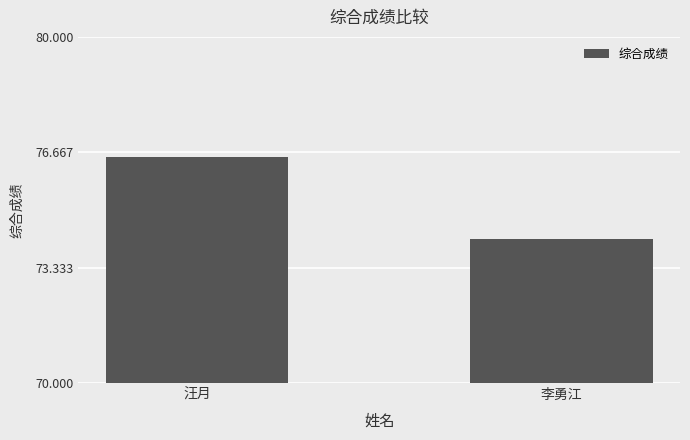

What is the maximum value shown in the chart?

76.5